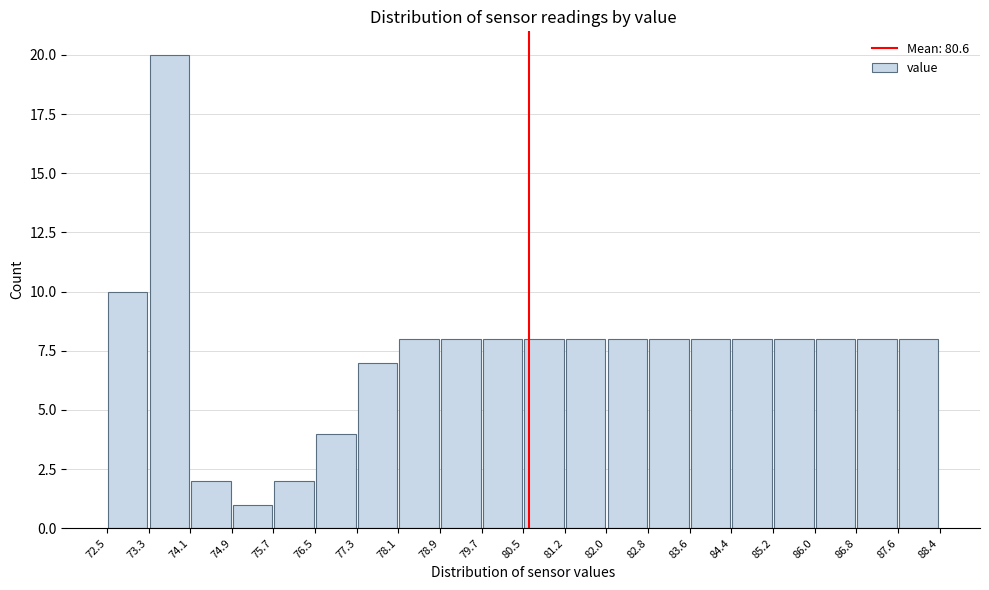

Over which range of the x-axis is the bar tallest?

73.3 to 74.1